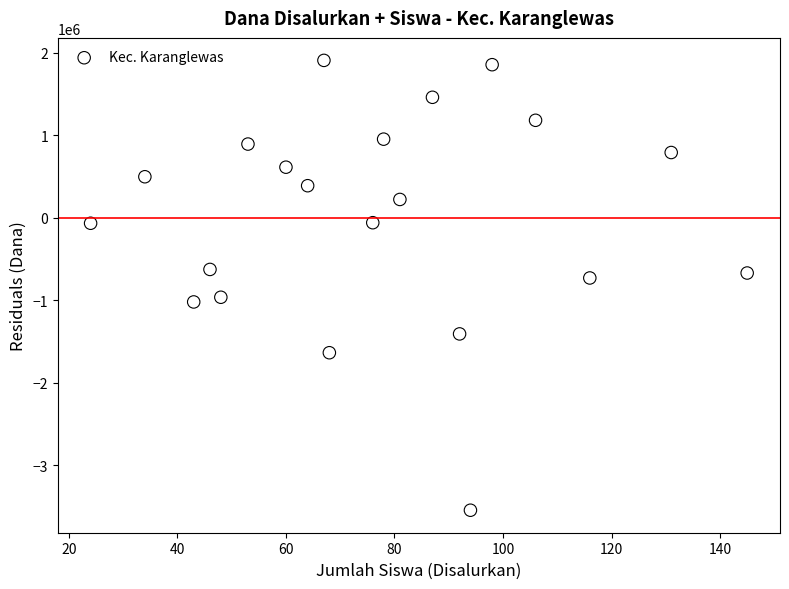

What is the range of X values (max minus min)?

121.0